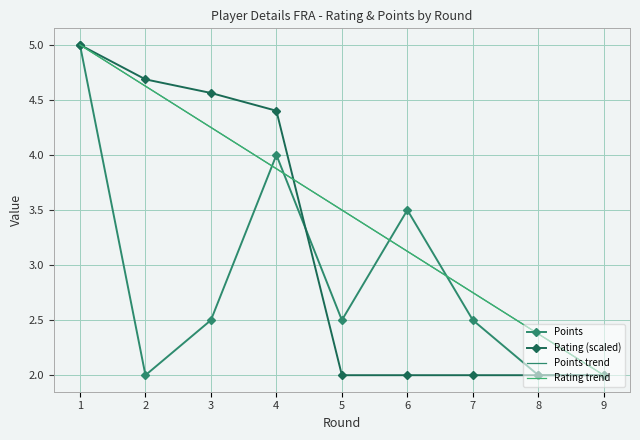

Between 4 and 7, which series saw the biggest shift?

Rating